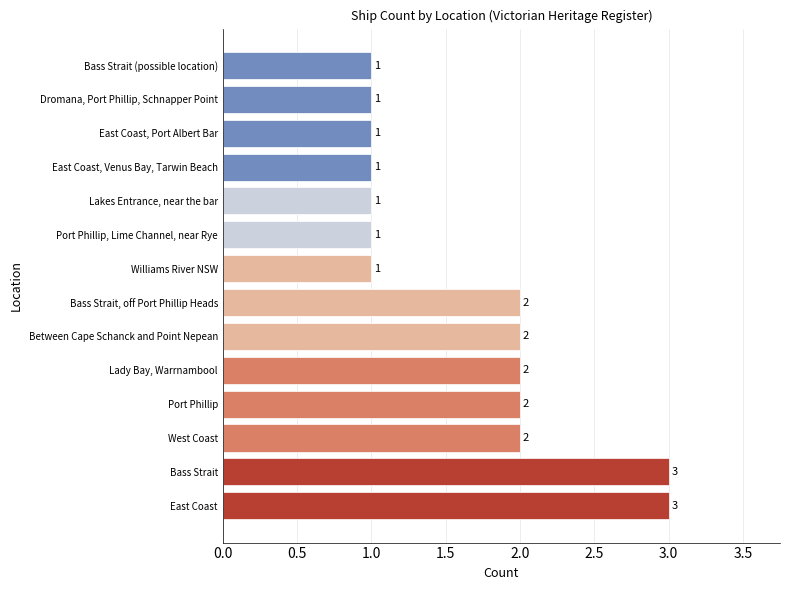

The chart shows a value of 1 at East Coast. True or false?

False